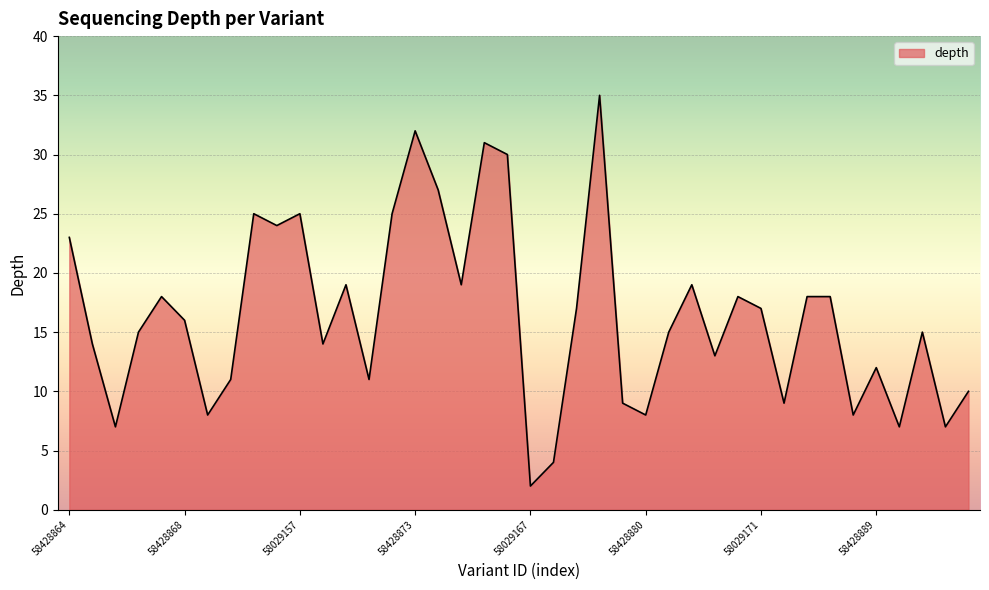

How many categories are shown in the chart?

40